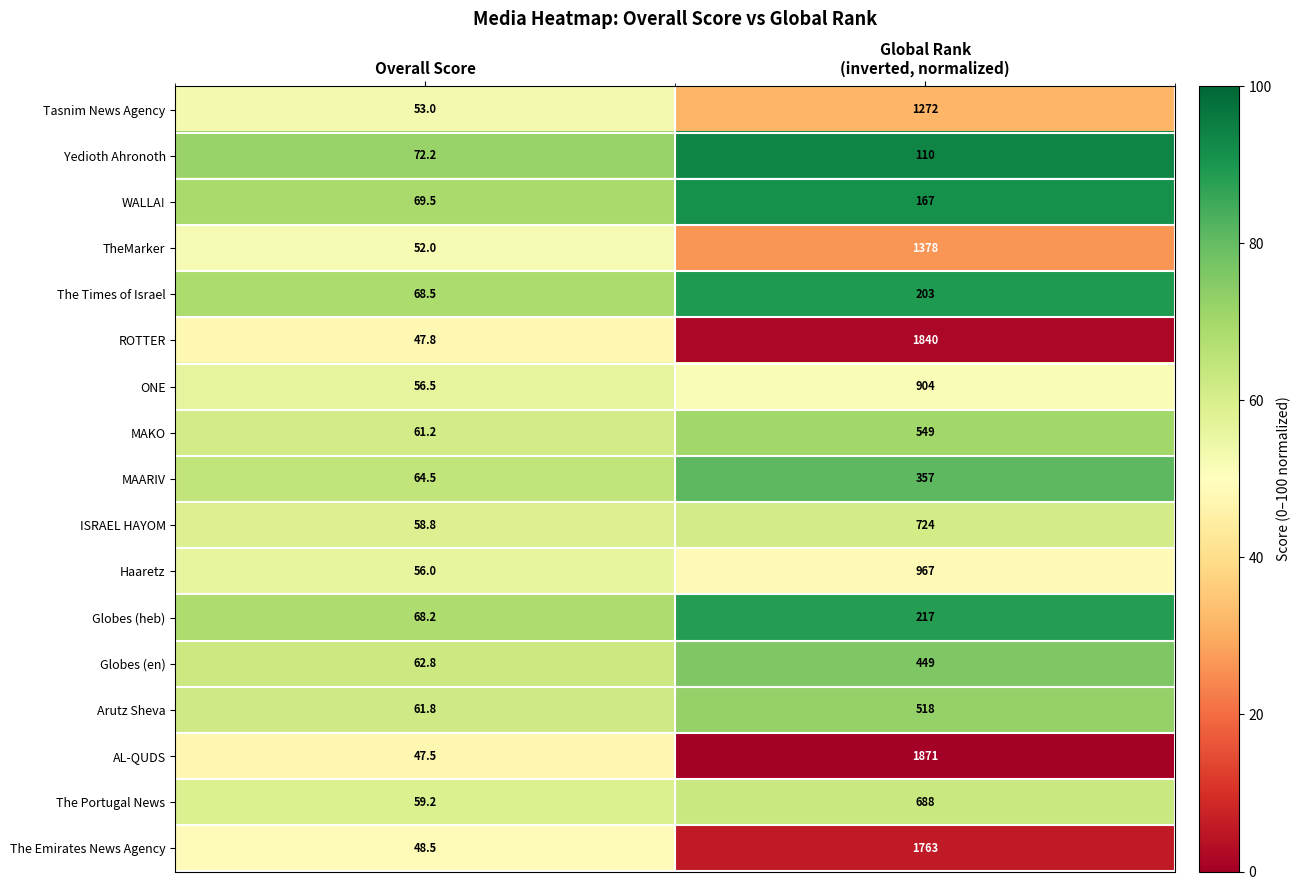

At which category is the sum across all series the highest?

Global Rank
(inverted, normalized)